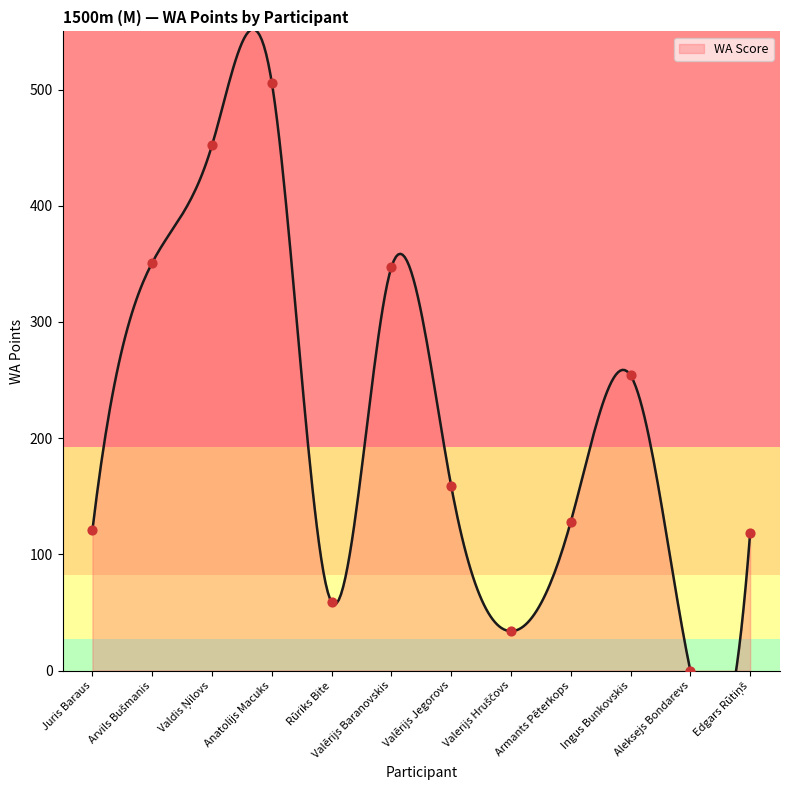

Between Valdis Ņilovs and Juris Baraus, which is larger?

Valdis Ņilovs